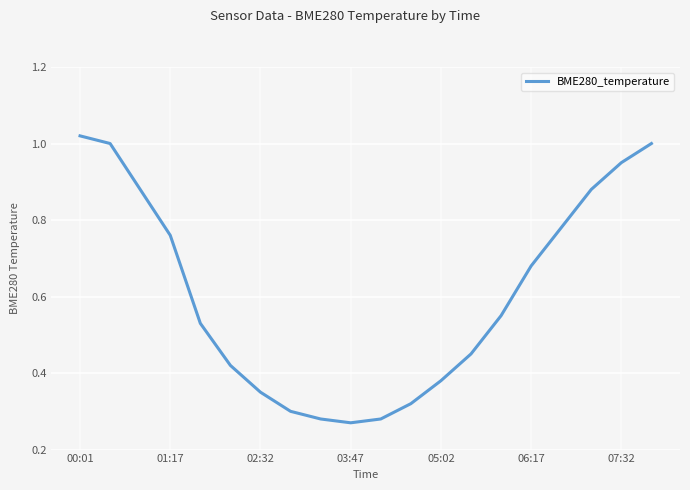

True or false: there are more than 1 points higher than both neighbors.

False